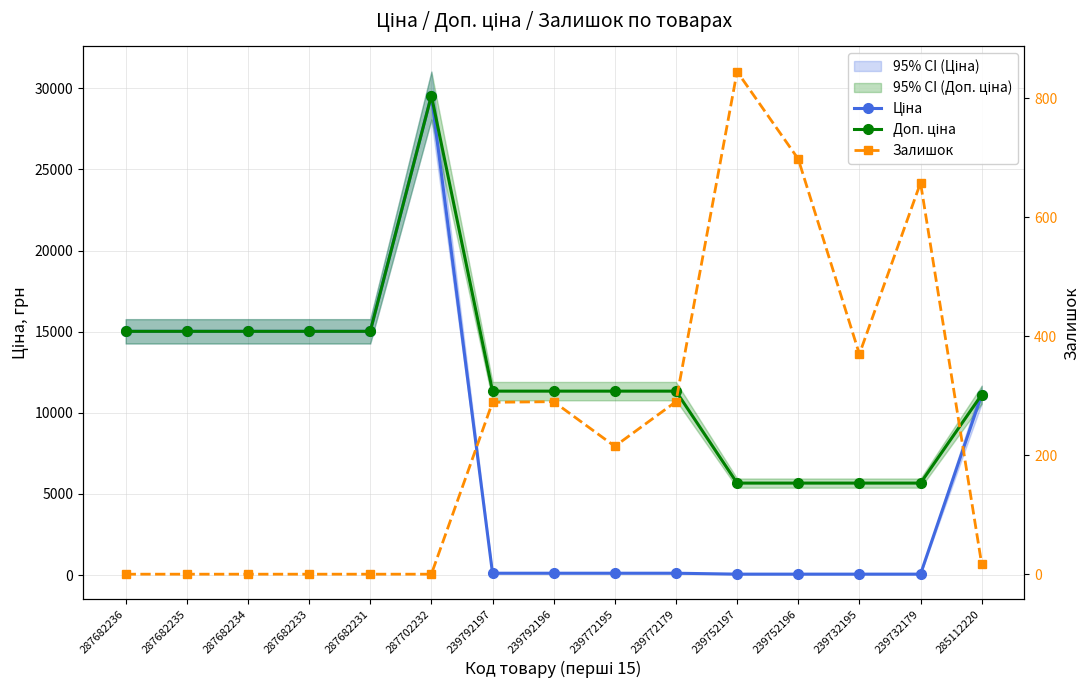

Reading right to left, extract all data points from this chart.

Ціна: 285112220=11113.6	239732179=56.7	239732195=56.7	239752196=56.7	239752197=56.7	239772179=113.3	239772195=113.3	239792196=113.3	239792197=113.3	287702232=29548.9	287682231=15019.2	287682233=15019.2	287682234=15019.2	287682235=15019.2	287682236=15019.2
Доп. ціна: 285112220=11113.6	239732179=5667.0	239732195=5667.0	239752196=5667.0	239752197=5667.0	239772179=11334.0	239772195=11334.0	239792196=11334.0	239792197=11334.0	287702232=29548.9	287682231=15019.2	287682233=15019.2	287682234=15019.2	287682235=15019.2	287682236=15019.2
Залишок: 285112220=17.0	239732179=658.0	239732195=370.0	239752196=698.0	239752197=845.0	239772179=290.0	239772195=215.0	239792196=290.0	239792197=289.0	287702232=0.0	287682231=0.0	287682233=0.0	287682234=0.0	287682235=0.0	287682236=0.0